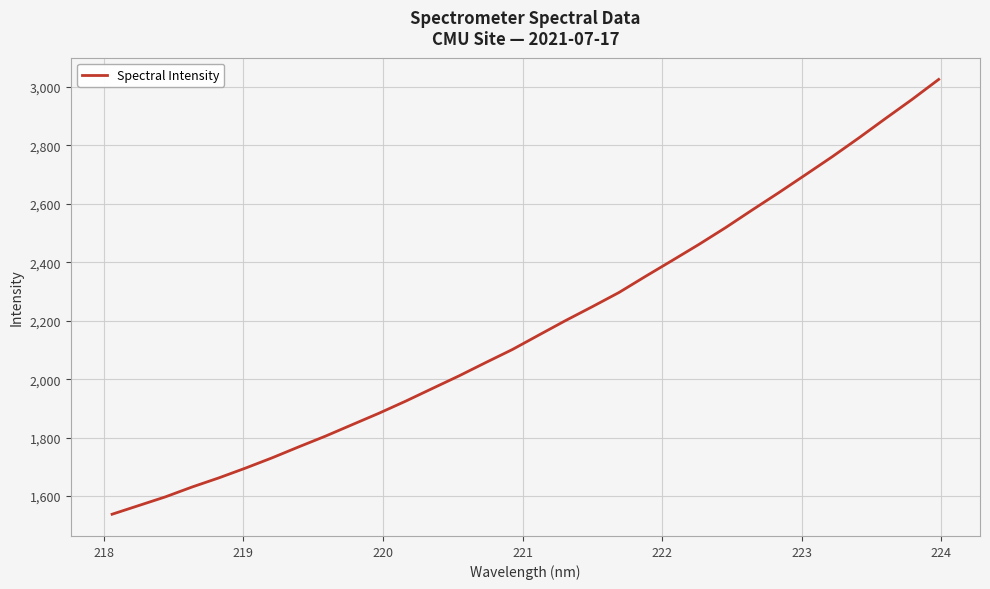

What is the difference between the maximum and minimum values?

1487.9